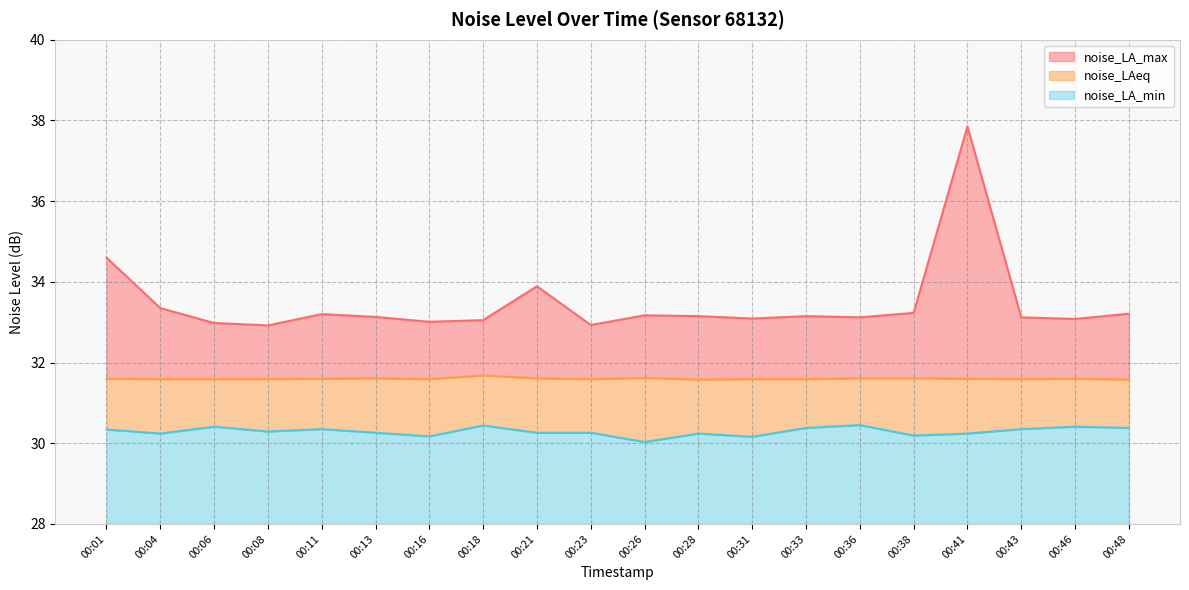

Rank the categories by noise_LAeq value from highest to lowest.

00:18, 00:26, 00:13, 00:21, 00:36, 00:38, 00:01, 00:11, 00:41, 00:46, 00:04, 00:06, 00:08, 00:16, 00:23, 00:31, 00:33, 00:43, 00:28, 00:48